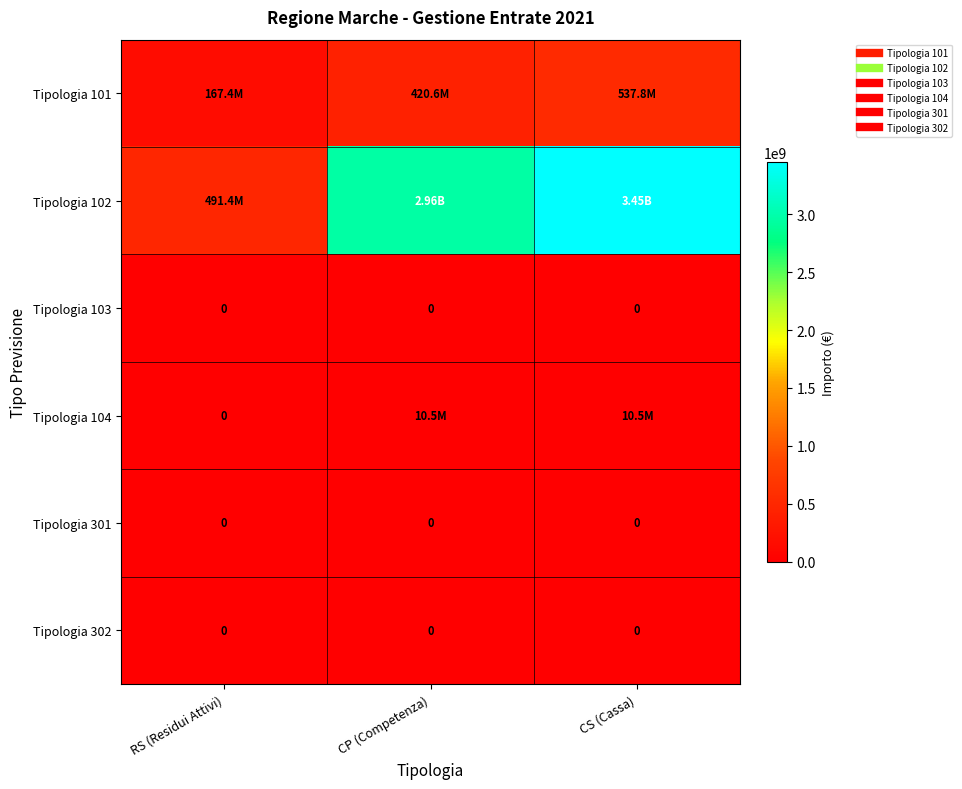

Which has a higher value, CS (Cassa) or CP (Competenza)?

CS (Cassa)